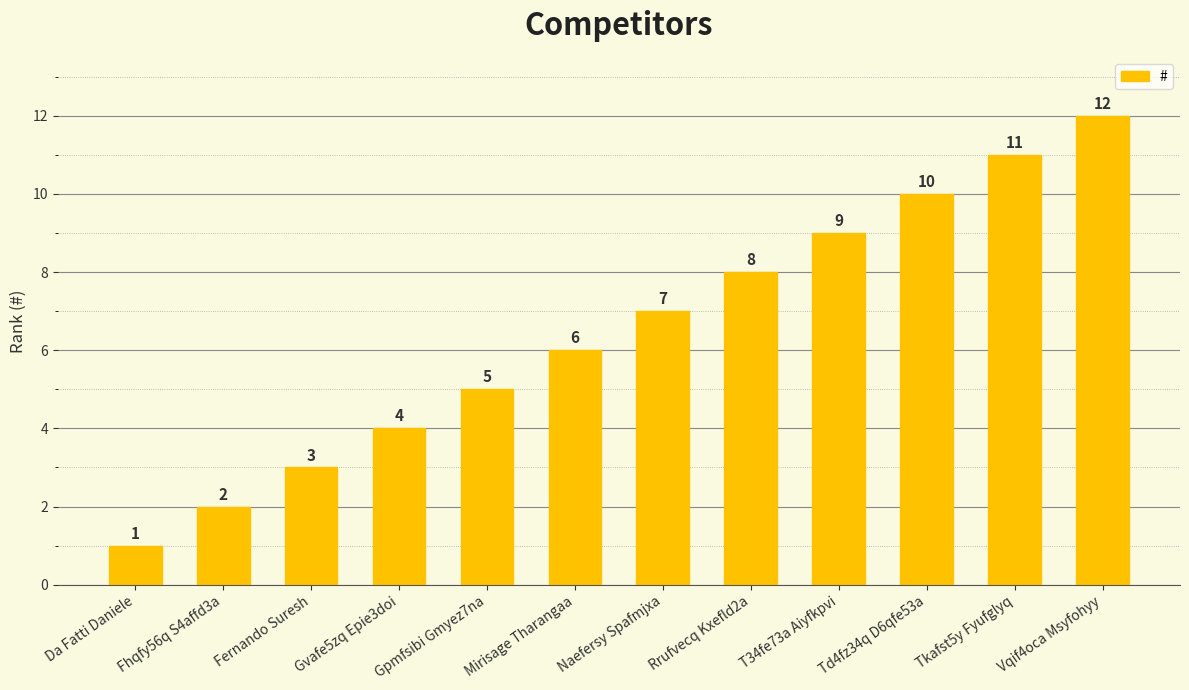

What is the change in value from Mirisage Tharangaa to Rrufvecq Kxefld2a?

+2